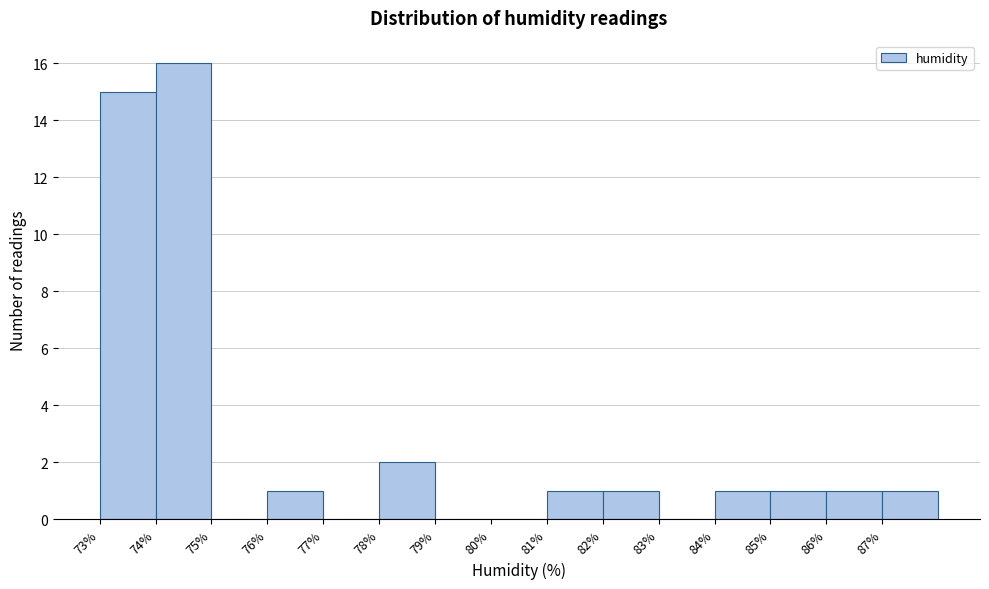

Over which range of the x-axis is the bar tallest?

74 to 75